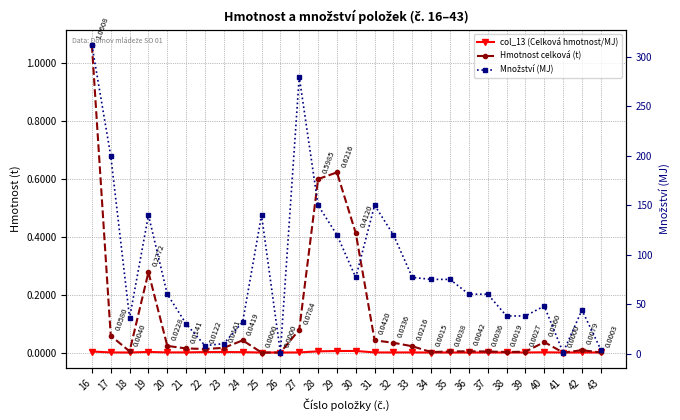

List the series in order of their peak value, highest first.

Množství (MJ), Hmotnost celková (t), col_13 (Celková hmotnost/MJ)